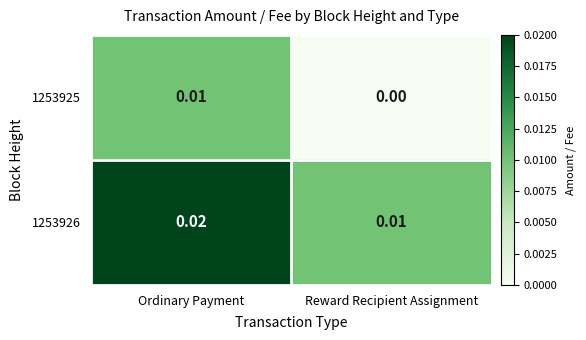

At which label is 1253925 closest to 0?

Reward Recipient Assignment